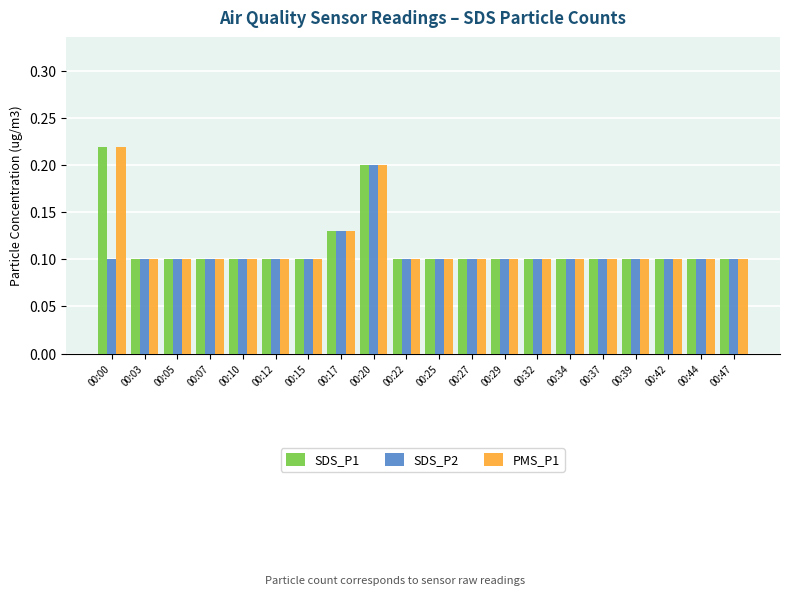

How many bars are there in total?

60